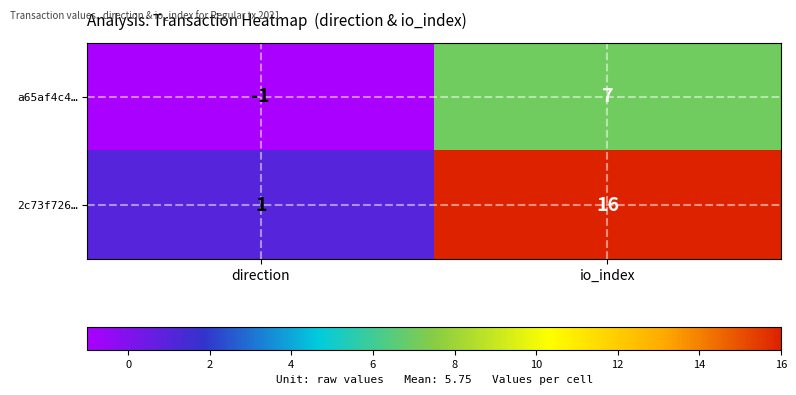

At how many categories does at least one series exceed 13?

1